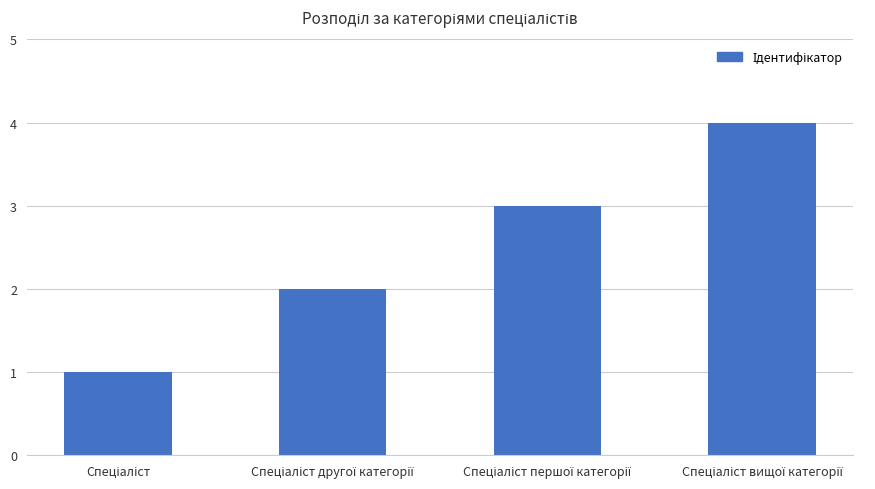

What is the maximum value shown in the chart?

4